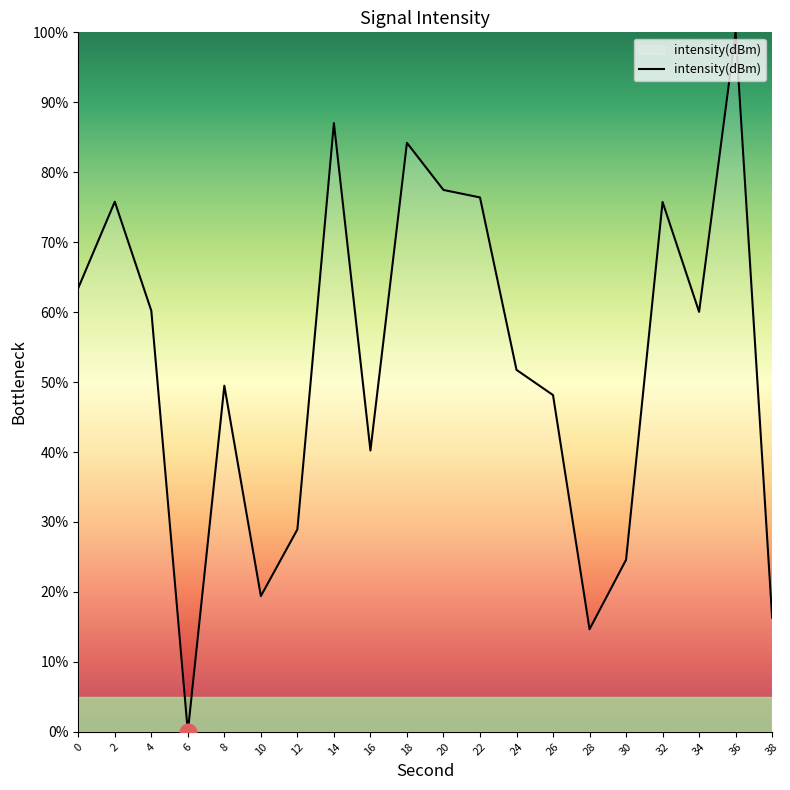

True or false: the data shows 0.0 at 6.

True